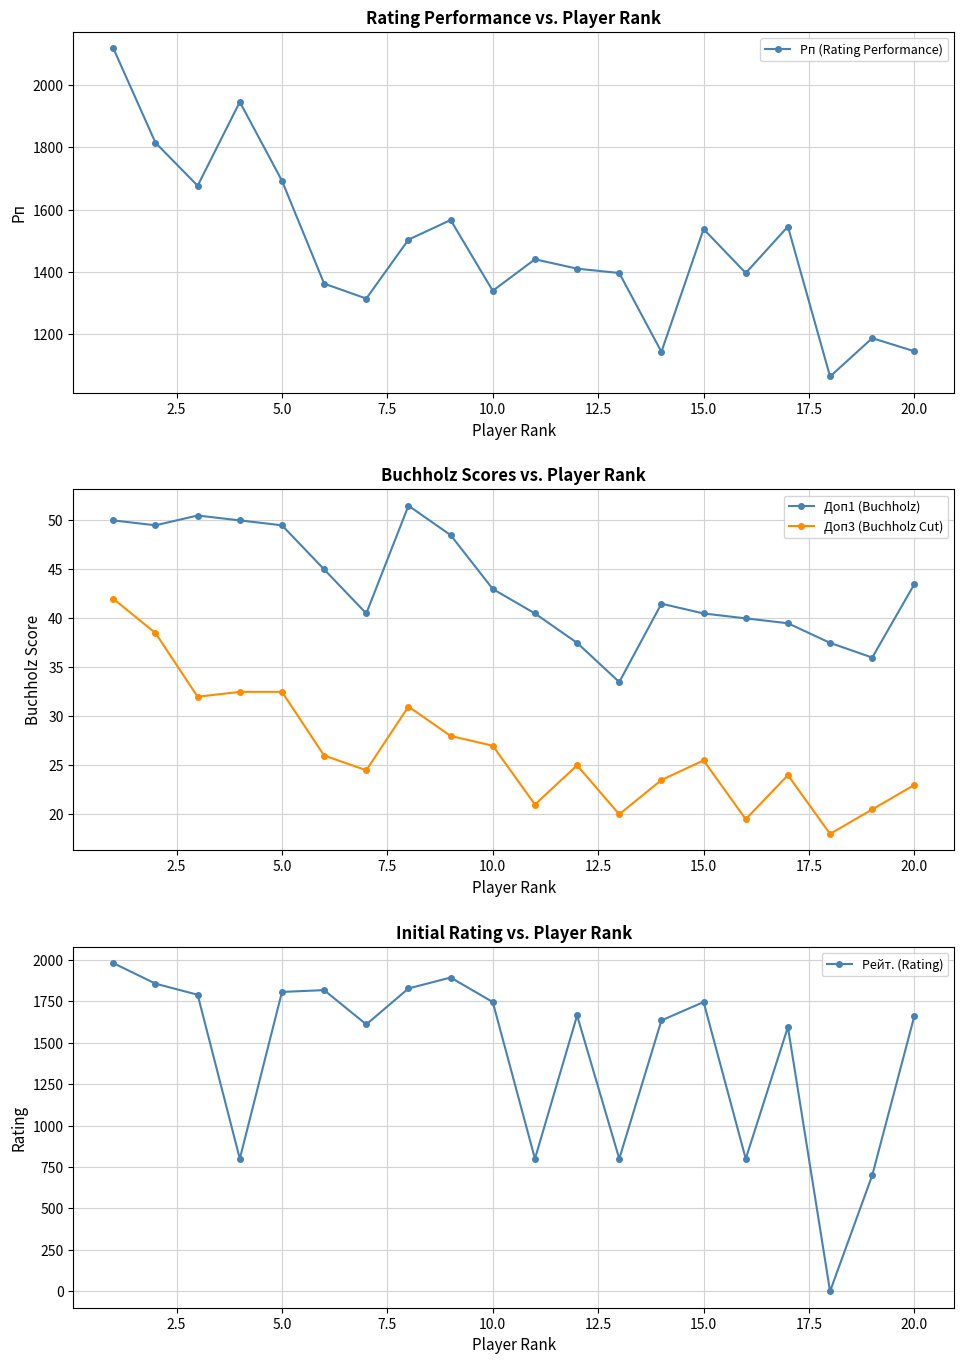

True or false: Рп (Rating Performance) has more than 1 interior local peaks.

True